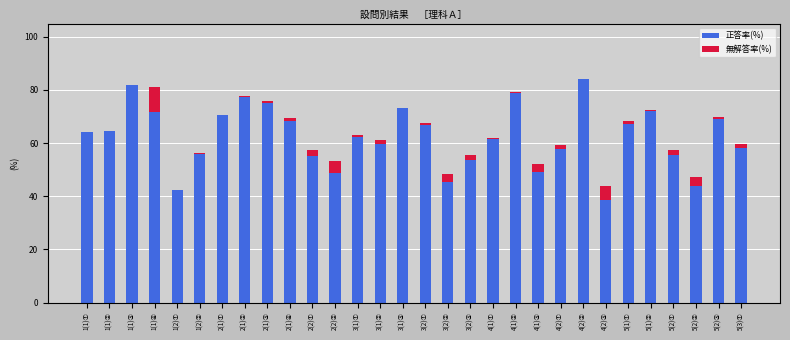

Which category has the highest value in the 正答率(%) series?

4(2)②